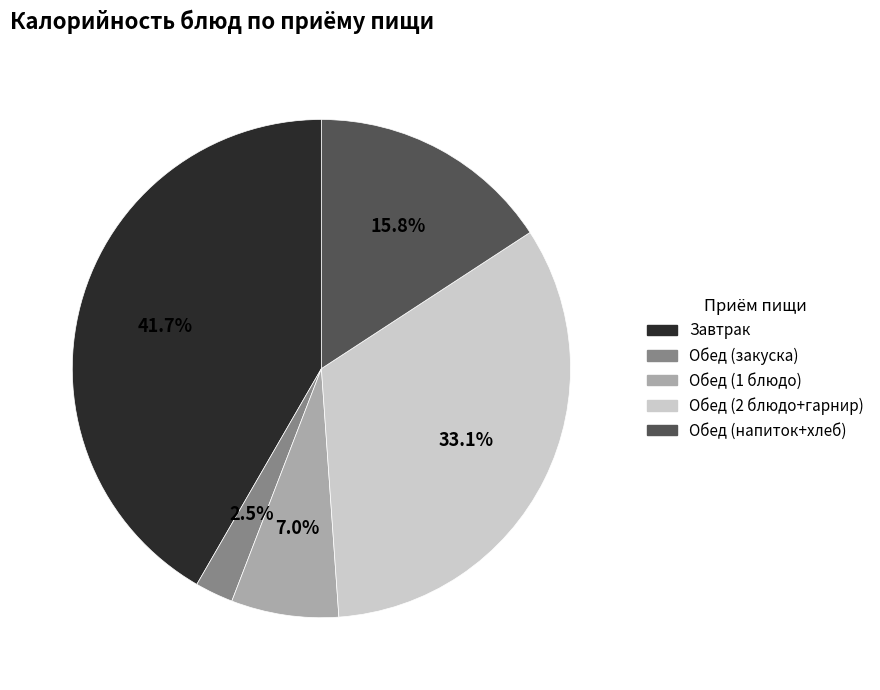

Is there any slice that represents more than half of the pie?

No